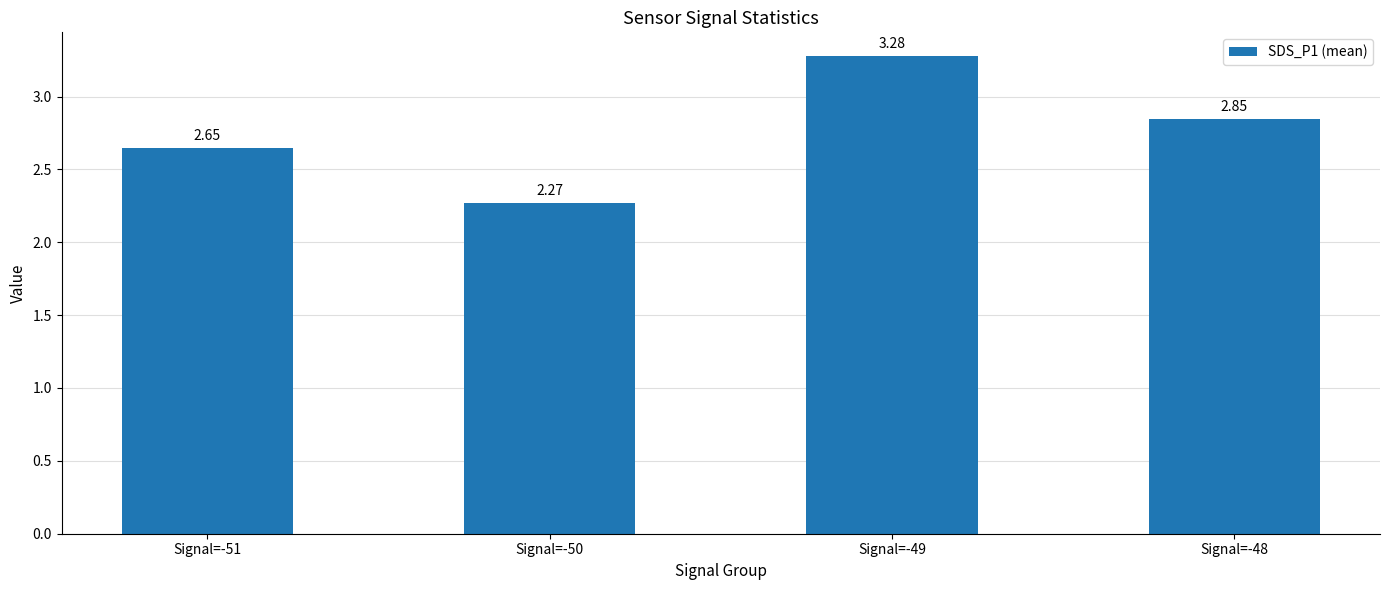

What is the difference between the maximum and minimum values?

1.0